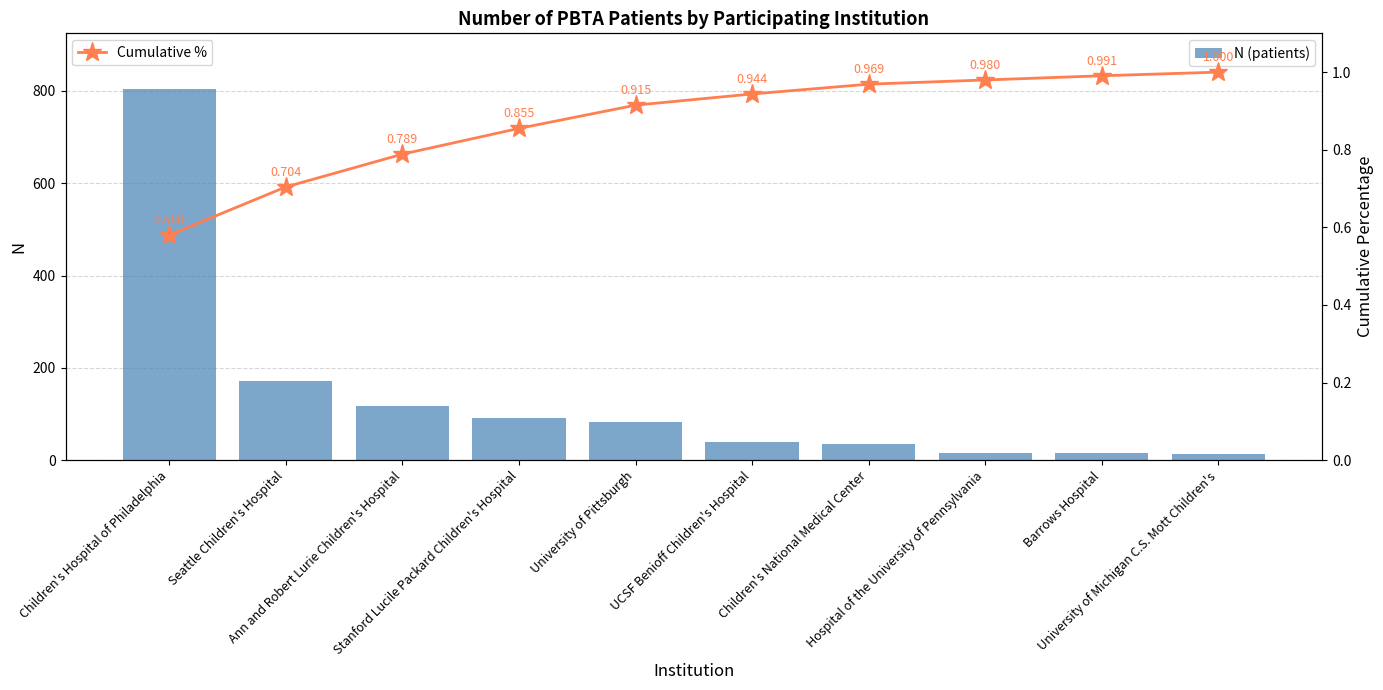

Which series has the largest total across all categories?

N (patients)